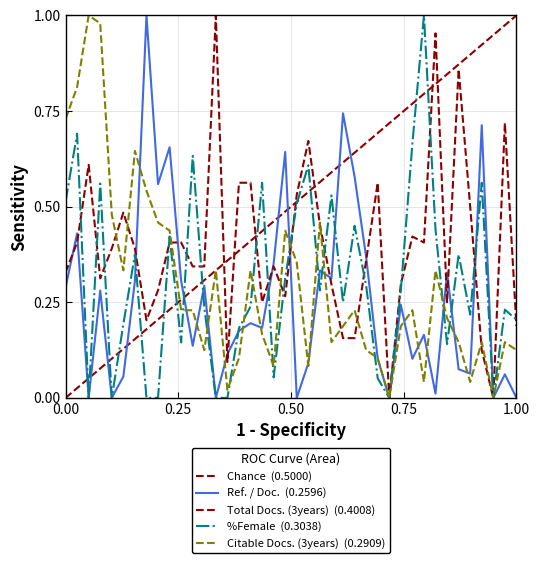

The value of Ref. / Doc. at 38 is -0.5. True or false?

False